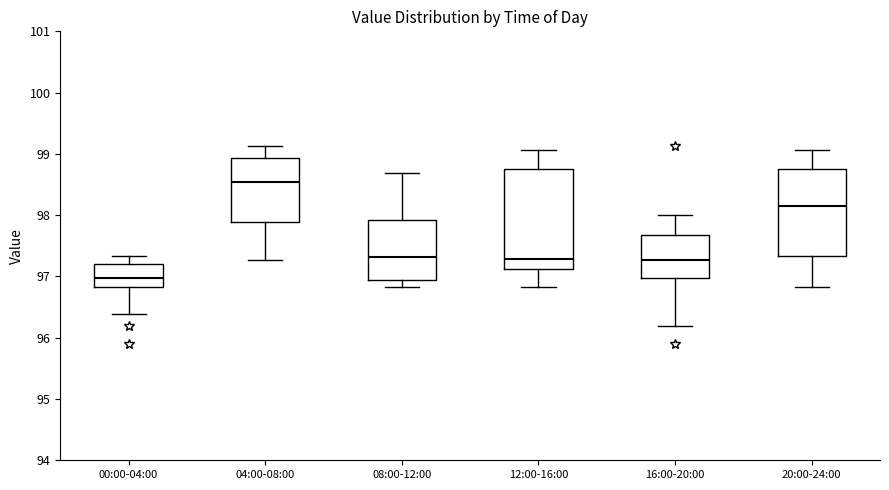

Reading left to right, read every box against the y-axis: the position of its median line, the range the box covers, and the ends of its whiskers. The values are not printed on the chart, so give them approximately, as read against the axis.

00:00-04:00: median 97.0, box 96.8 to 97.2, whiskers 96.4 to 97.3
04:00-08:00: median 98.5, box 97.9 to 98.9, whiskers 97.3 to 99.1
08:00-12:00: median 97.3, box 96.9 to 97.9, whiskers 96.8 to 98.7
12:00-16:00: median 97.3, box 97.1 to 98.7, whiskers 96.8 to 99.1
16:00-20:00: median 97.3, box 97.0 to 97.7, whiskers 96.2 to 98.0
20:00-24:00: median 98.2, box 97.3 to 98.7, whiskers 96.8 to 99.1